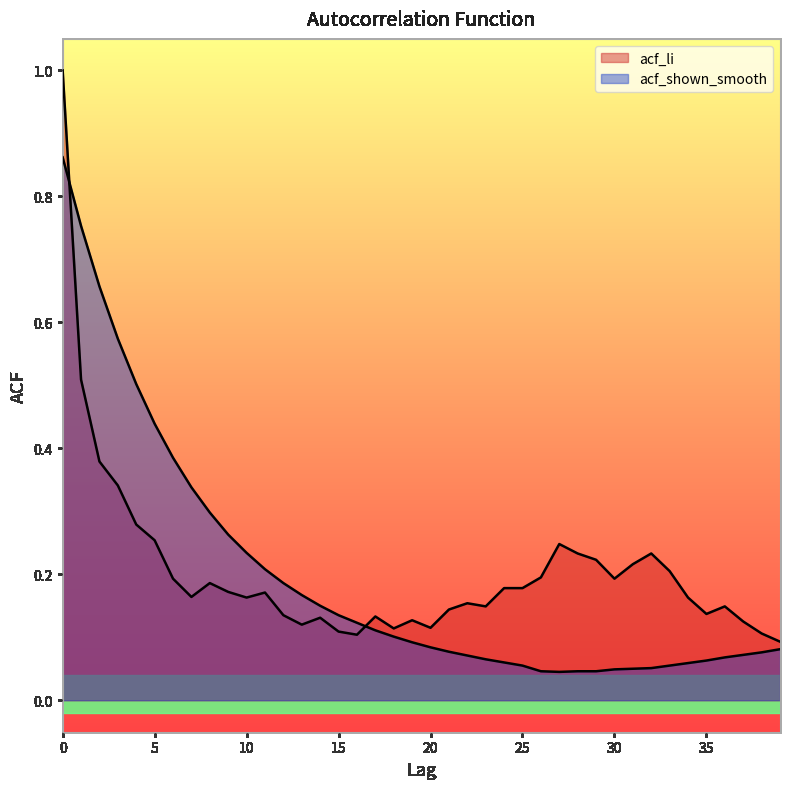

What is the greatest value displayed?

1.0